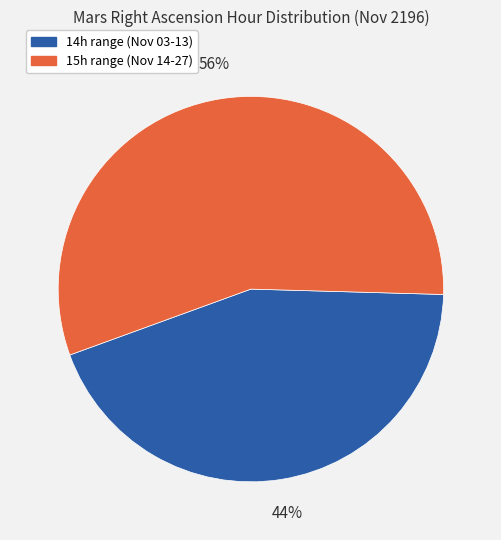

To the nearest percent, what is the difference between the largest and smallest slice percentages?

12%